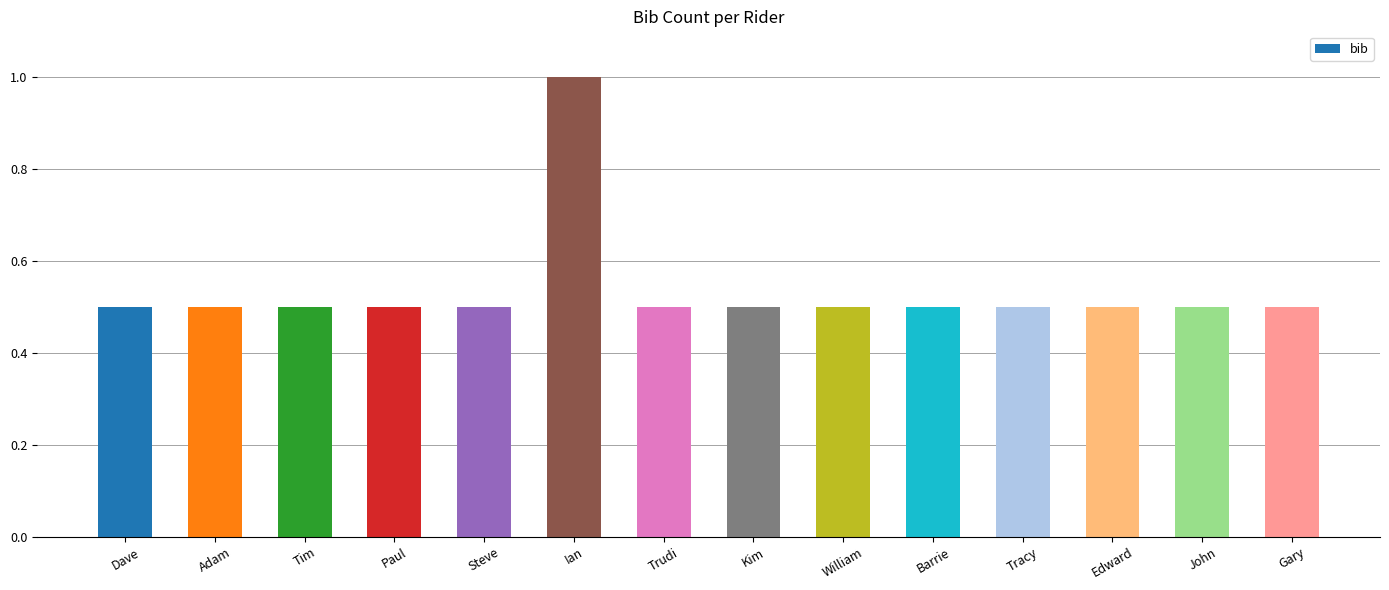

Does the chart contain any negative values?

No